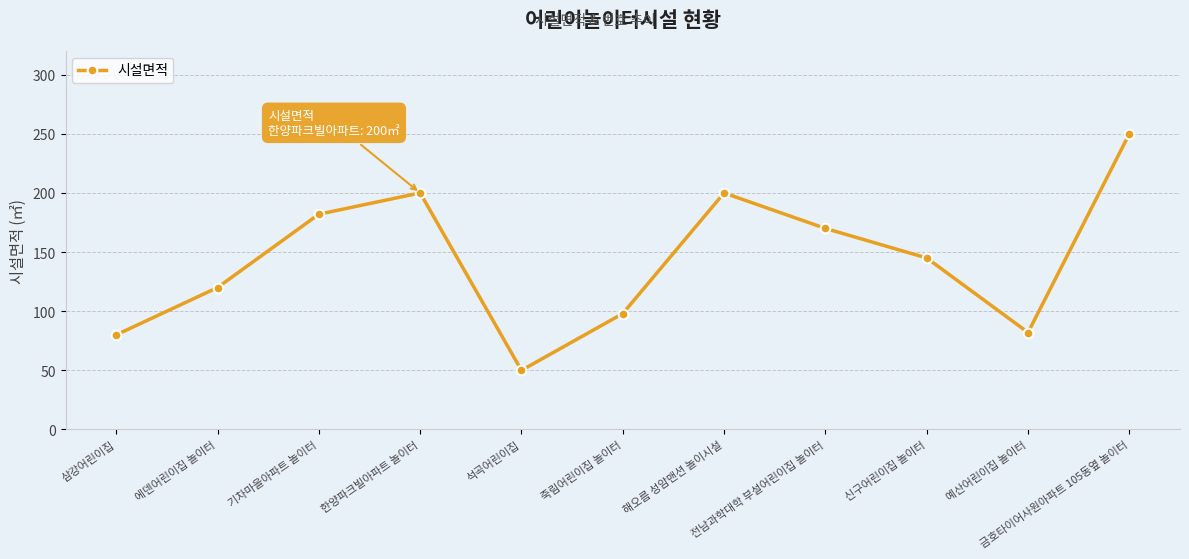

What is the maximum value shown in the chart?

250